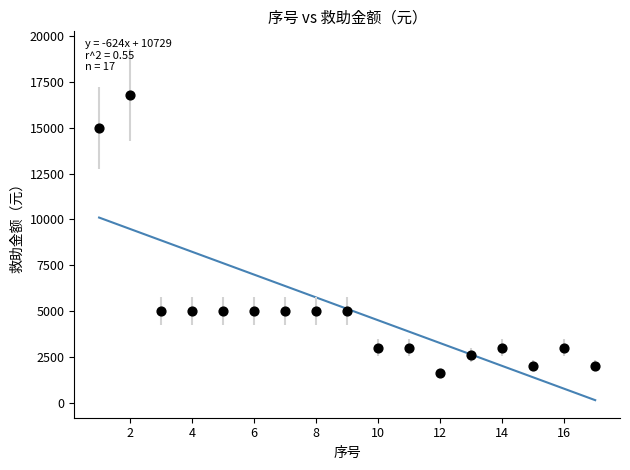

What is the range of X values (max minus min)?

16